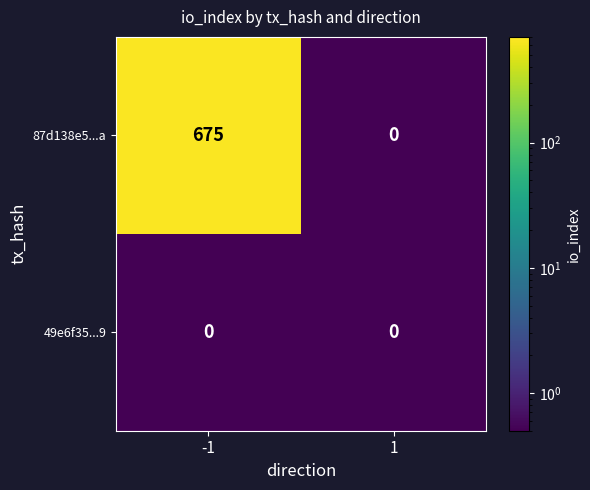

At which category is the sum across all series the highest?

-1